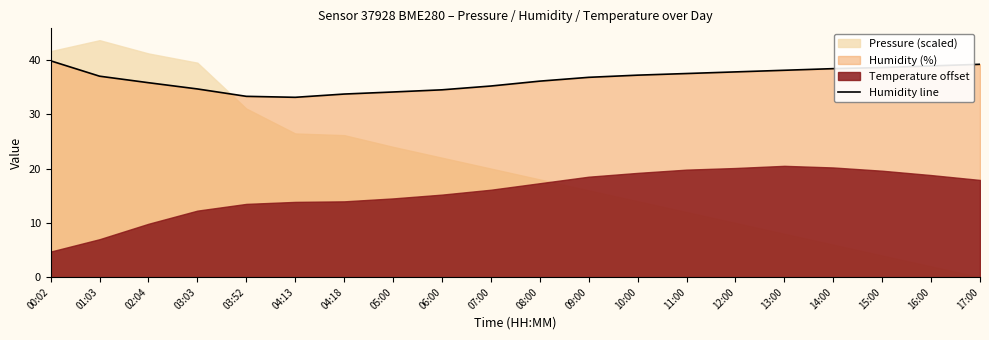

Where does the data first go above 37?

00:02